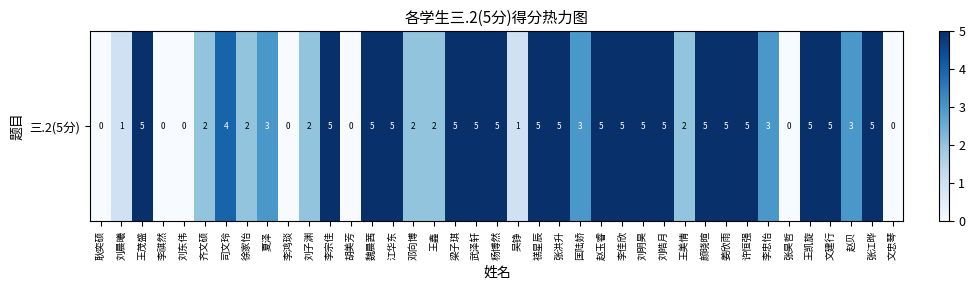

List the labels in order of value, largest first.

王茂盛, 李宗佳, 魏晨茜, 江华东, 梁子琪, 武泽轩, 杨博然, 禚星辰, 张洪升, 赵玉睿, 李佳欣, 刘明昊, 刘皓月, 颜晓暄, 姜欣雨, 许恒强, 王凯旋, 文建行, 张江晔, 司文玲, 夏泽, 匡陆娇, 李忠怡, 赵贝, 齐文硕, 徐家怡, 刘子渊, 邓向博, 王鑫, 王美情, 刘晨曦, 吴铮, 耿奕硕, 李祺然, 刘东伟, 李鸿琰, 胡美芳, 张昊哲, 文忠琴